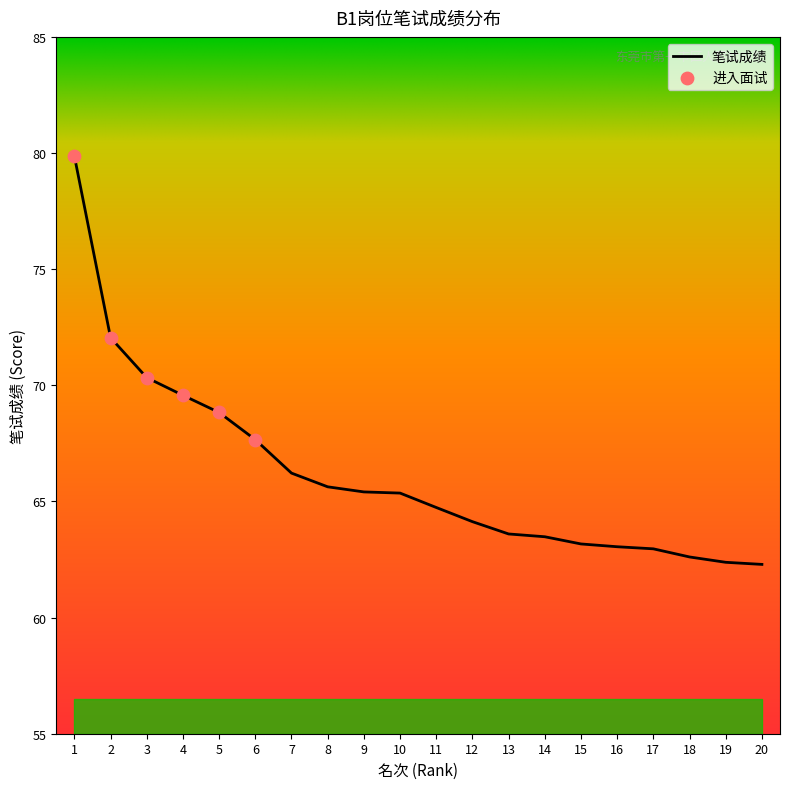

What is the change in value from 10 to 12?

-1.2